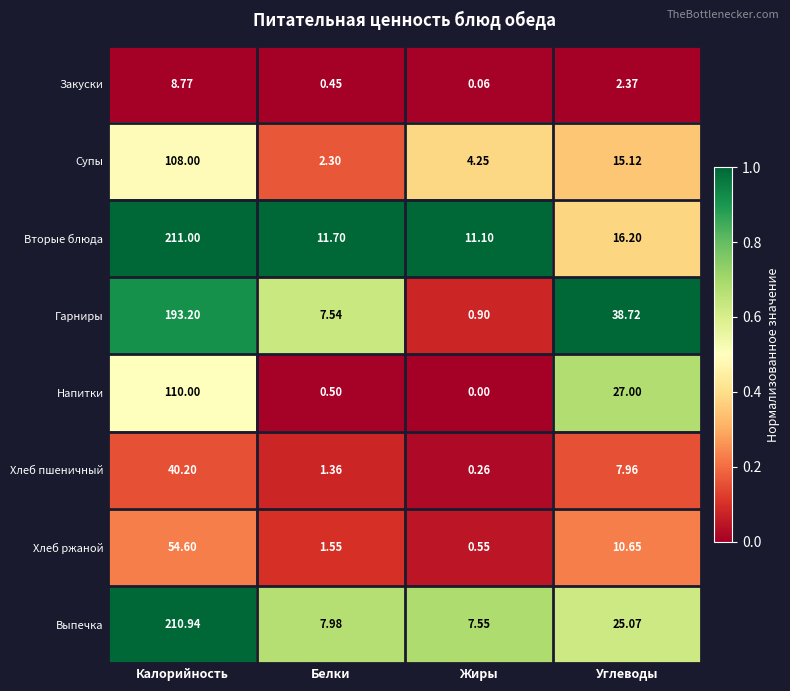

Which series has the largest total across all categories?

Выпечка